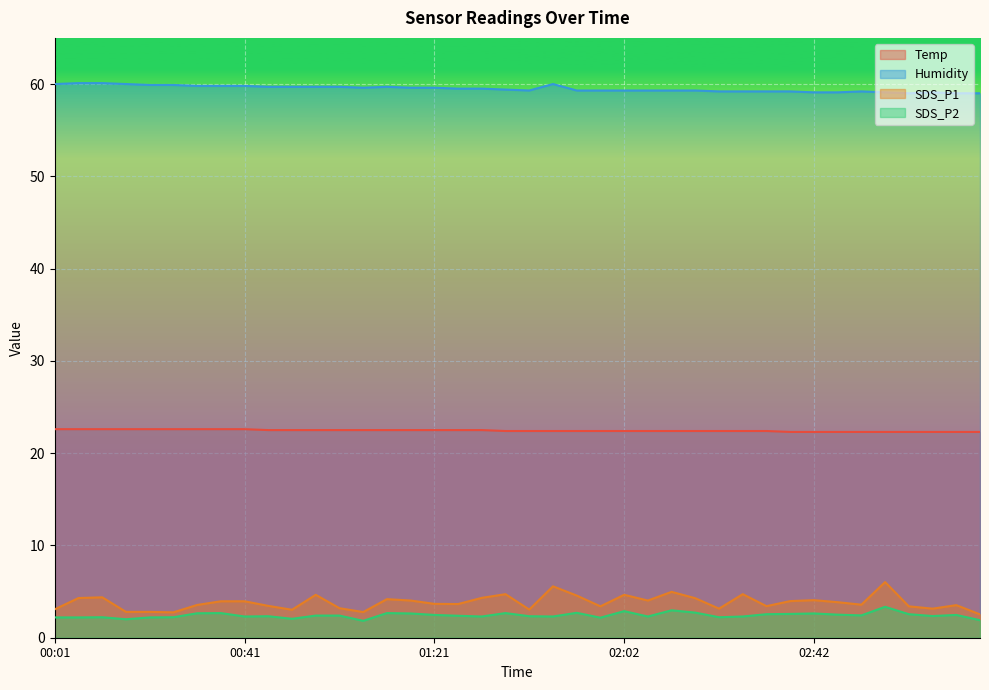

True or false: SDS_P1 has a value of 1.3 at 03:17.

False